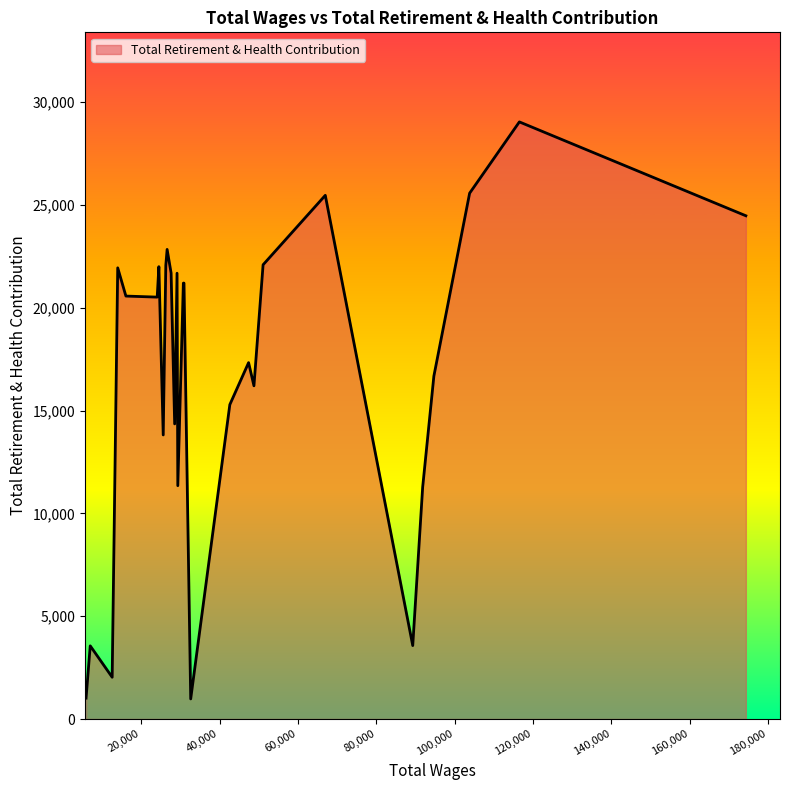

What is the difference between the maximum and minimum values?

28062